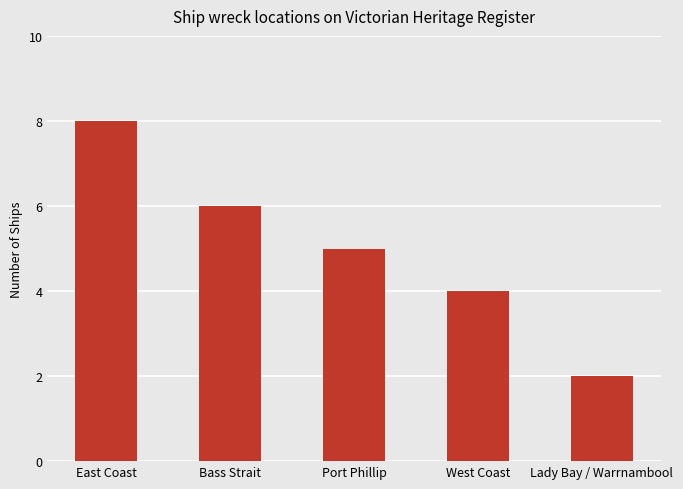

How many categories are shown in the chart?

5